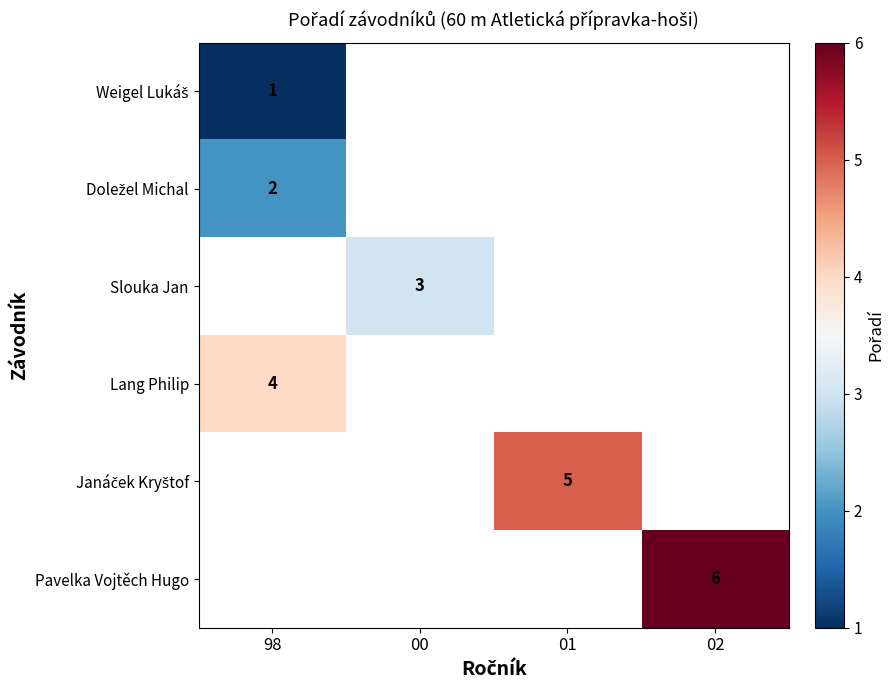

Is it true that Lang Philip equals 4 at 98?

True